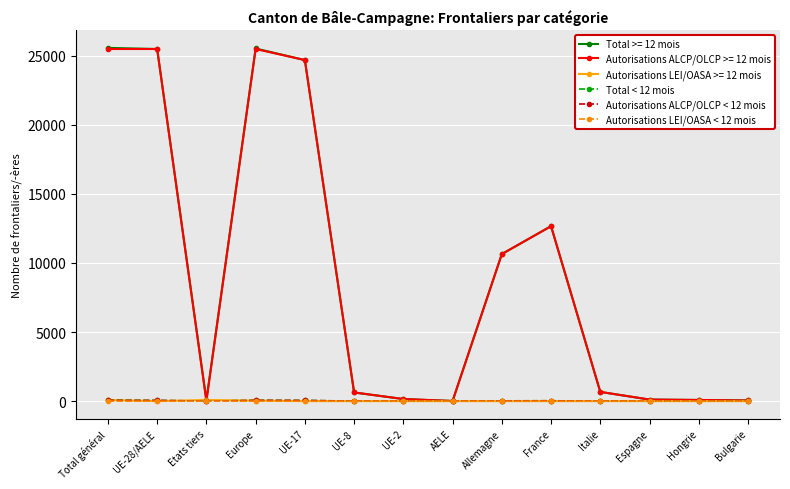

What is the difference between the Total < 12 mois values at UE-17 and Europe?

1